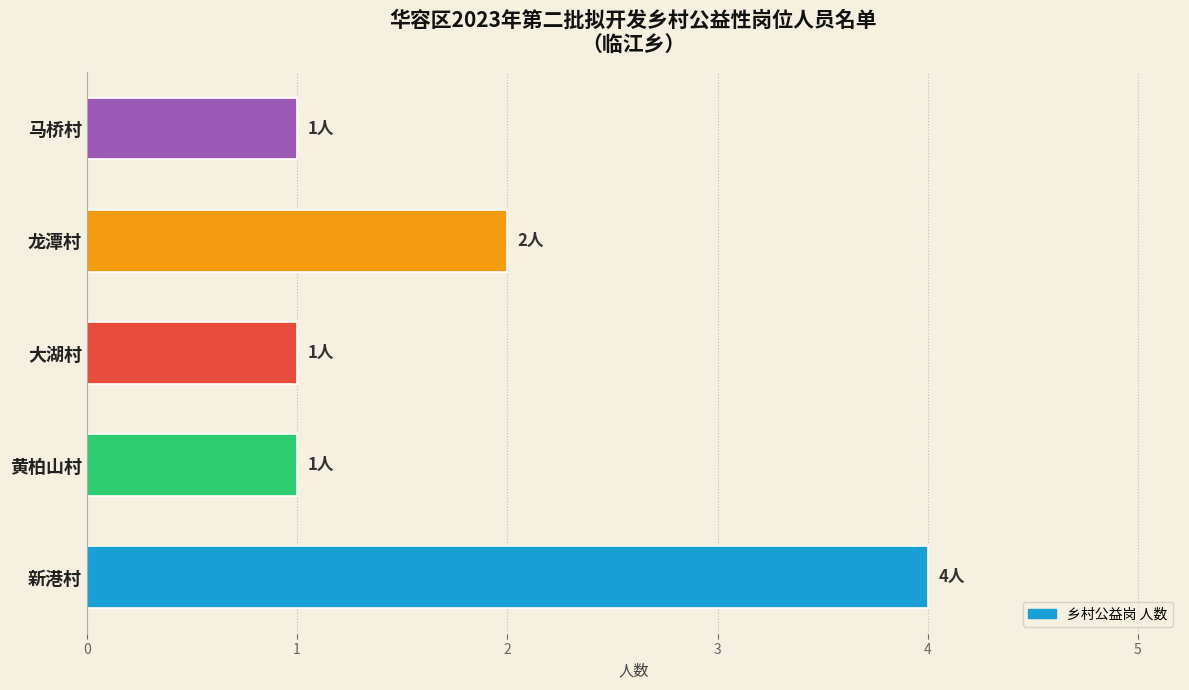

How many values are between 1 and 2?

4